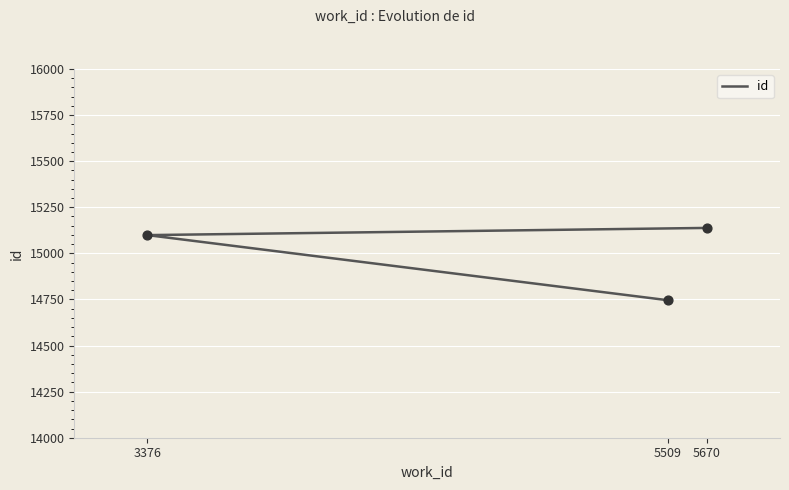

What is the change in value from 5509 to 3376?

+353